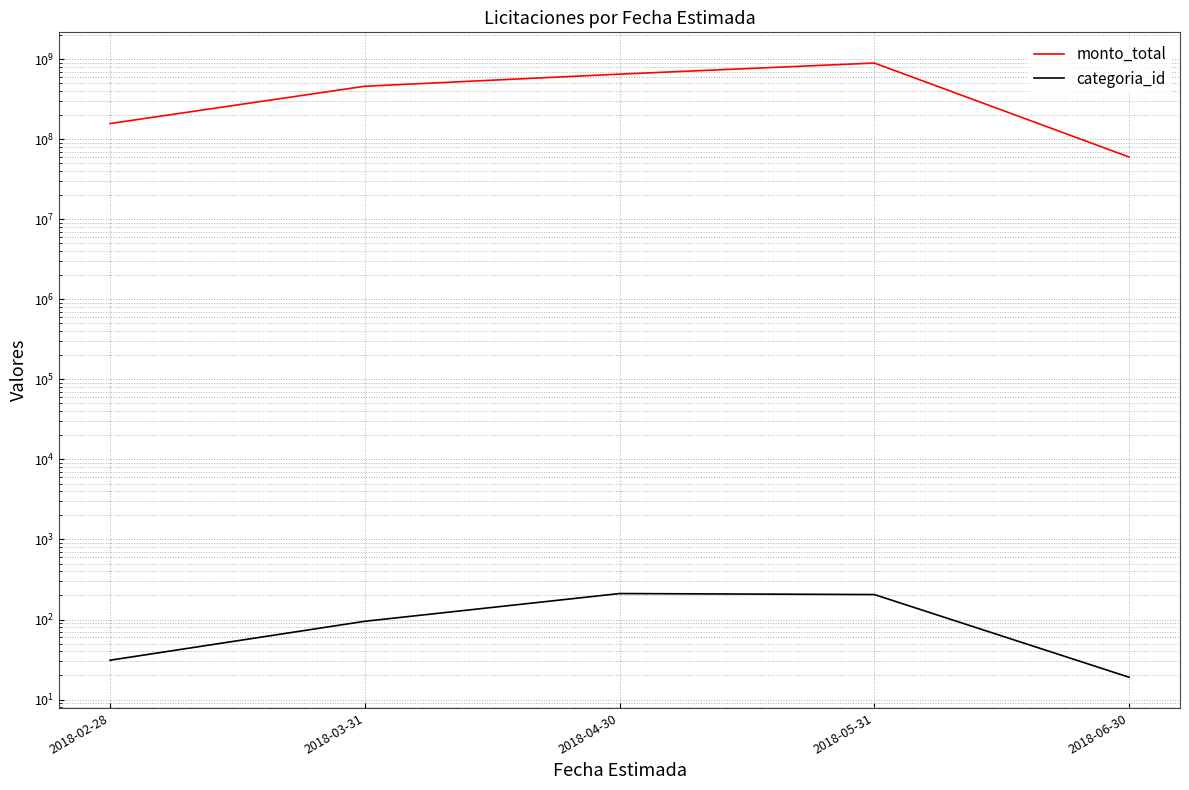

What is the sum of the categoria_id values at 2018-04-30 and 2018-03-31?

306